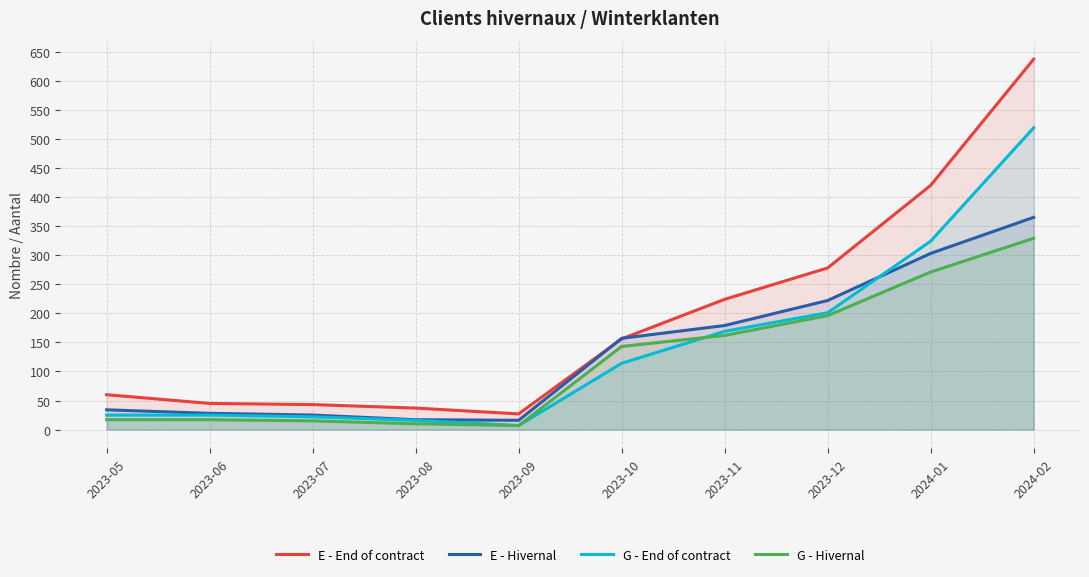

What is the label of the 5th point from the right?

2023-10